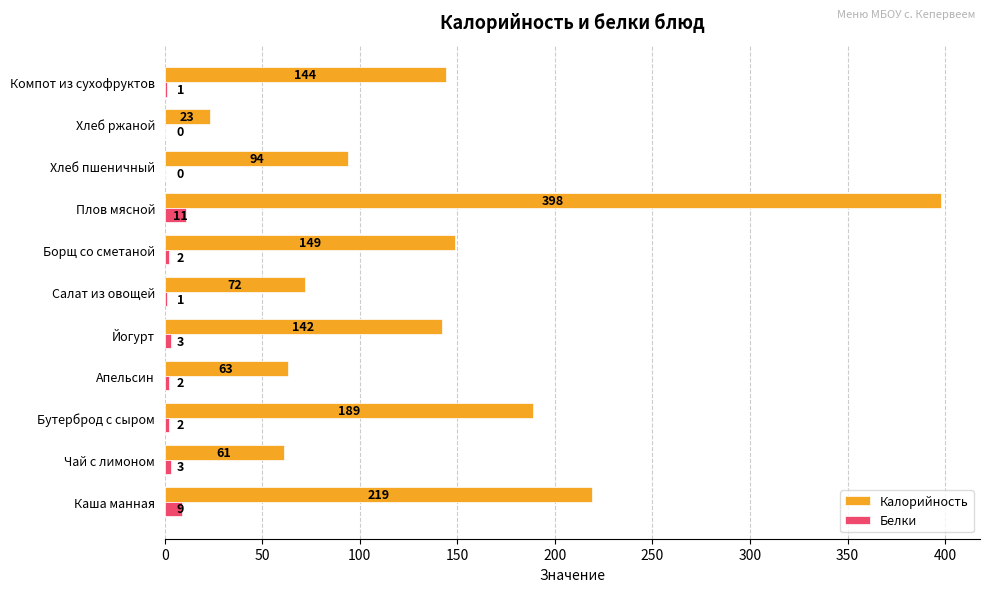

What value does the Калорийность series have at Плов мясной?

398